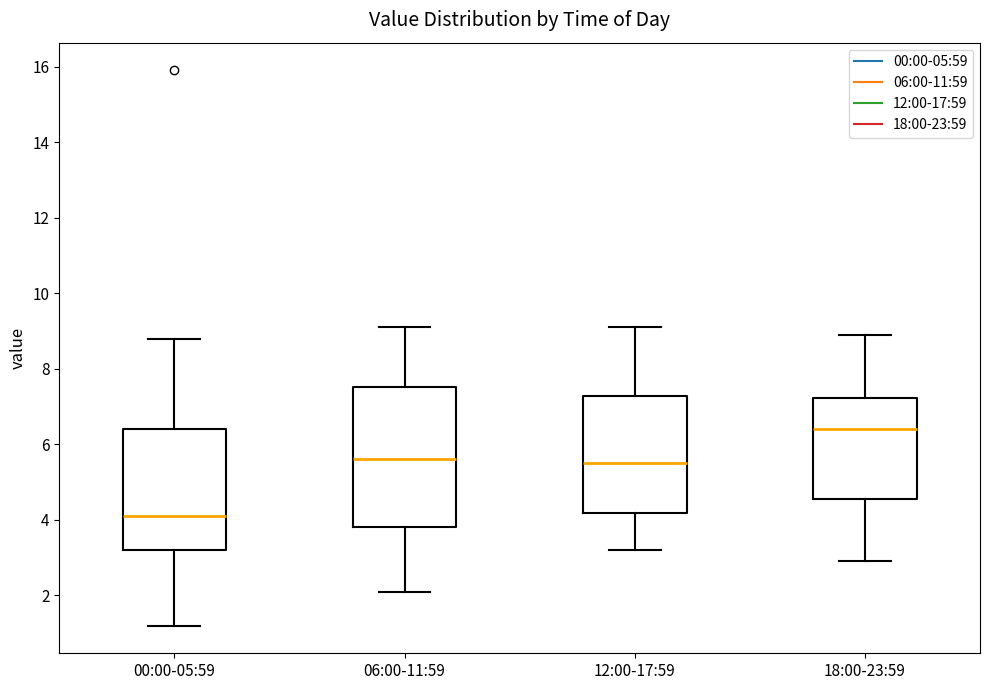

Reading left to right, read every box against the y-axis: the position of its median line, the range the box covers, and the ends of its whiskers. The values are not printed on the chart, so give them approximately, as read against the axis.

00:00-05:59: median 4.2, box 3.2 to 6.4, whiskers 1.2 to 8.8
06:00-11:59: median 5.6, box 3.8 to 7.6, whiskers 2.2 to 9.2
12:00-17:59: median 5.6, box 4.2 to 7.2, whiskers 3.2 to 9.2
18:00-23:59: median 6.4, box 4.6 to 7.2, whiskers 3.0 to 9.0